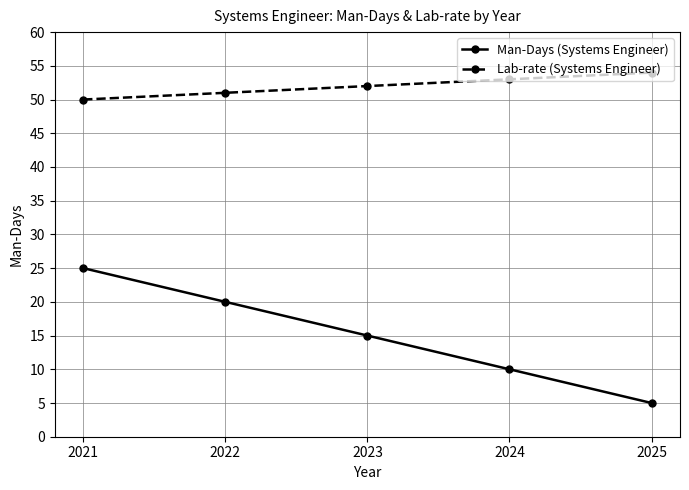

Which series changed the most between 2021 and 2023?

Man-Days (Systems Engineer)